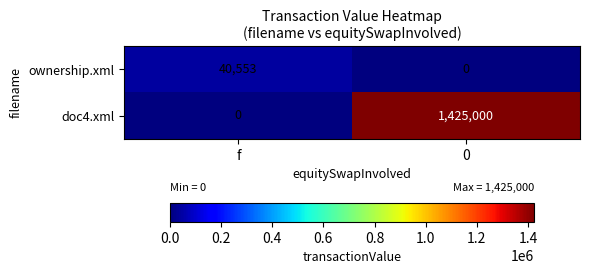

Which series has the widest spread of values?

doc4.xml